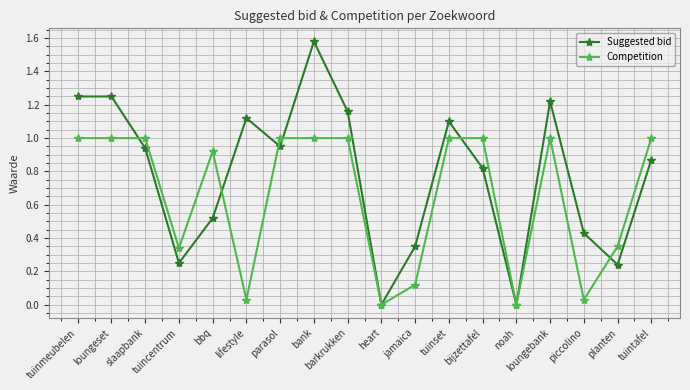

What is the value of the Competition point at the 13th from the left?

1.0